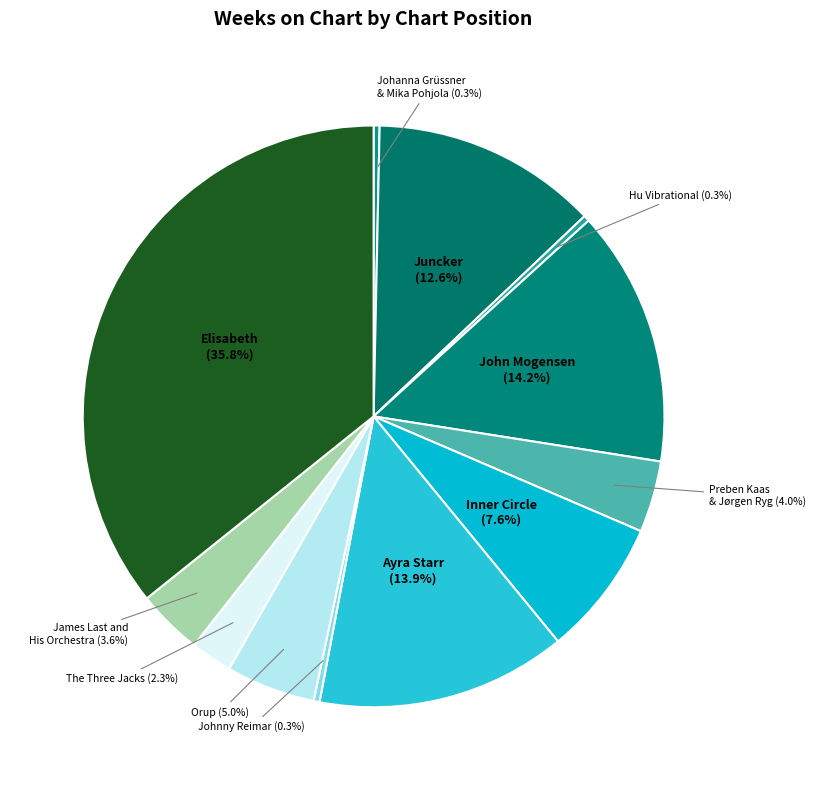

What is the largest slice in the pie chart?

Elisabeth